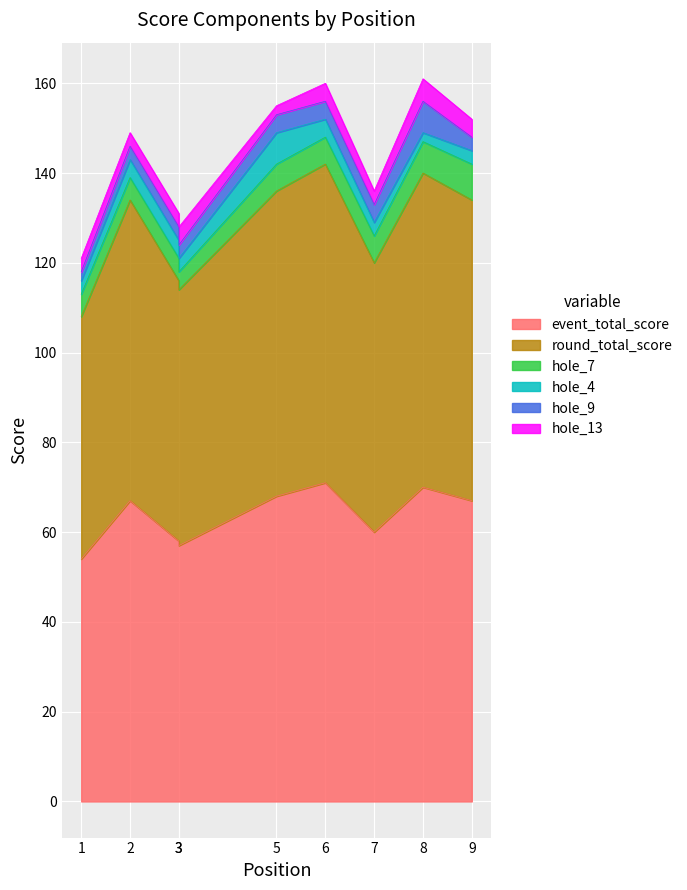

Which series changed the most between 1 and 2?

event_total_score